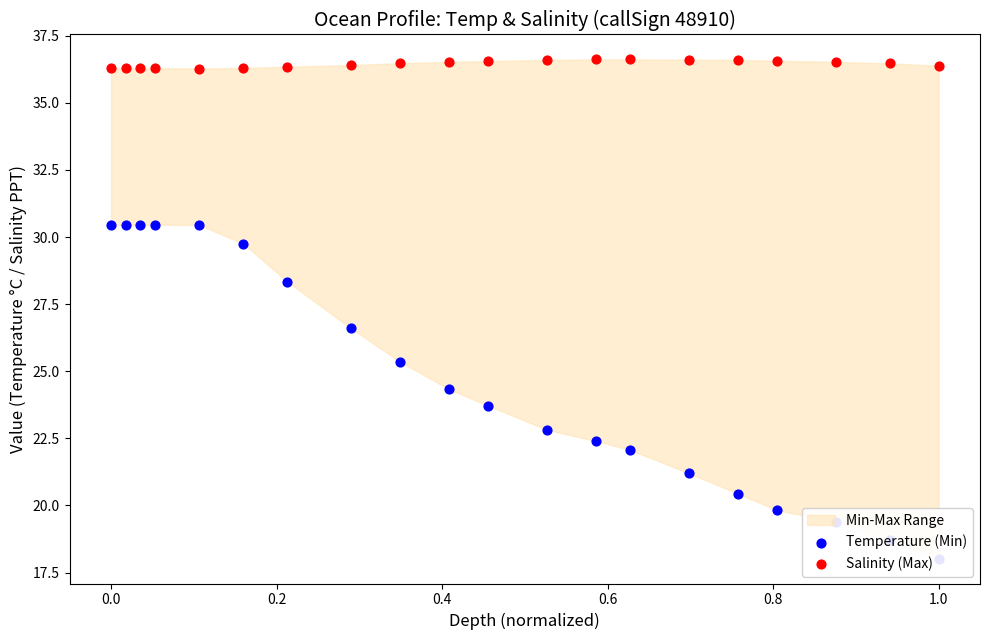

At how many categories does at least one series exceed 36?

20